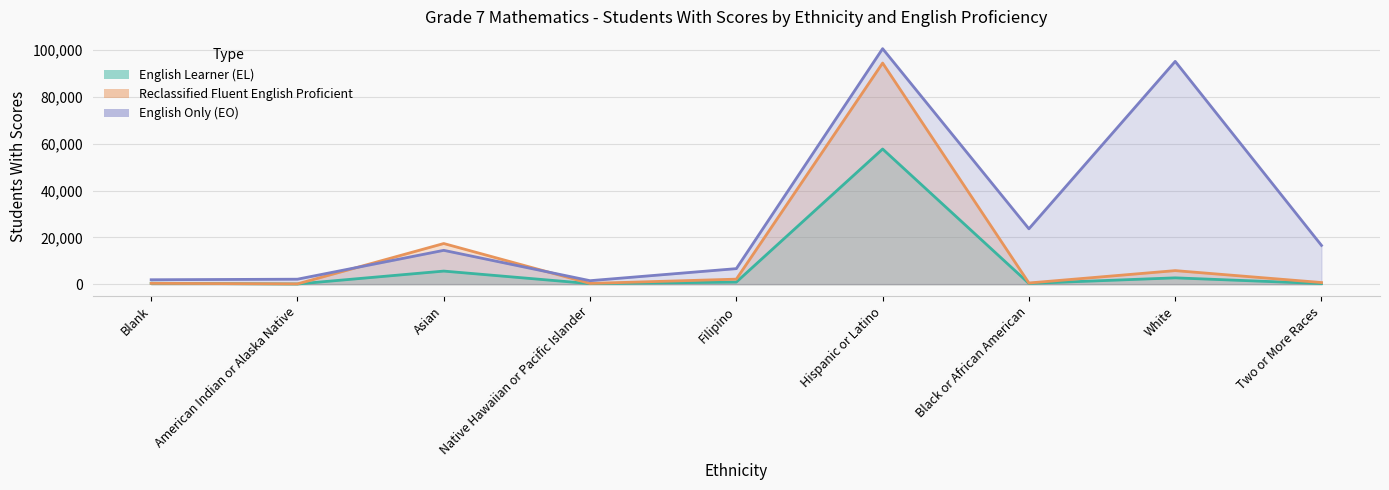

What is the label of the 7th point from the right?

Asian